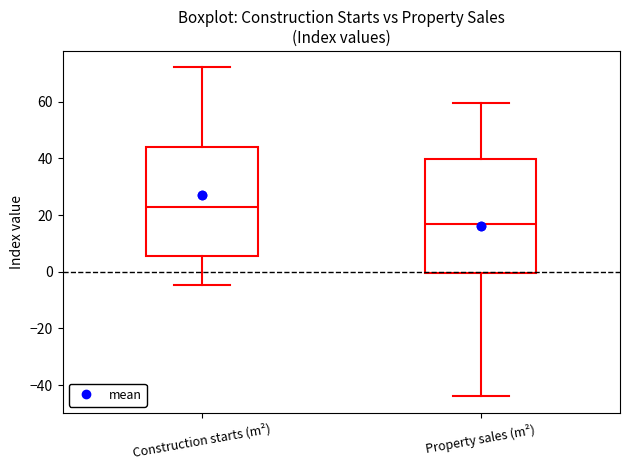

Which box's median line is the lowest?

Property sales (m²)